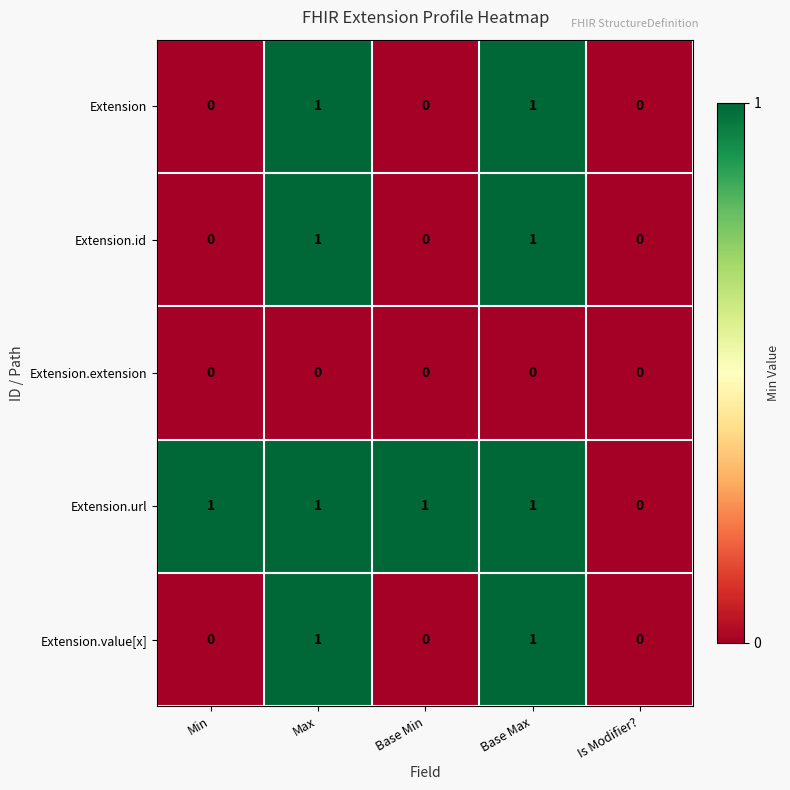

What is the total value across all series at Base Min?

1